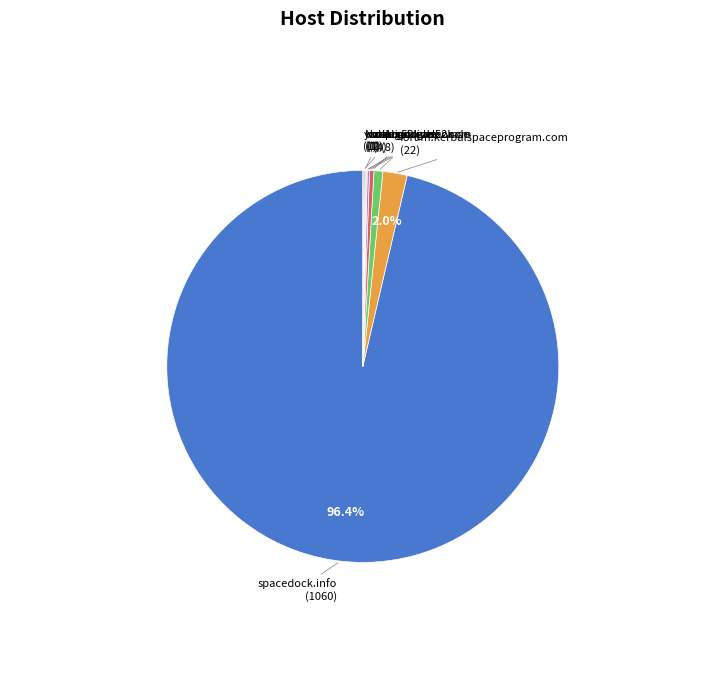

To the nearest percent, what is the average slice percentage?

11%